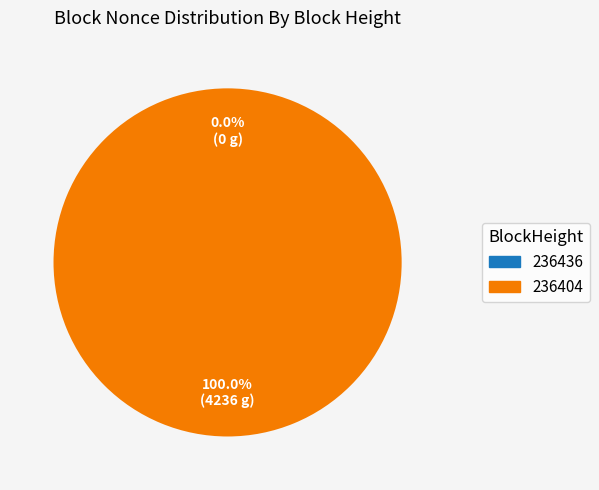

Which has a higher value, 236404 or 236436?

236404